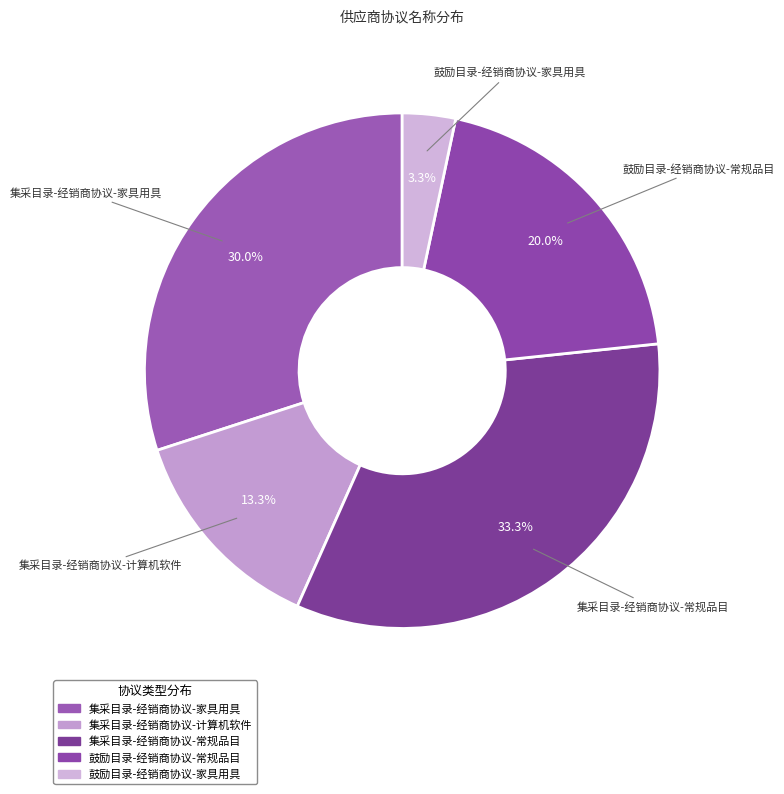

To the nearest percent, what is the average slice percentage?

20%